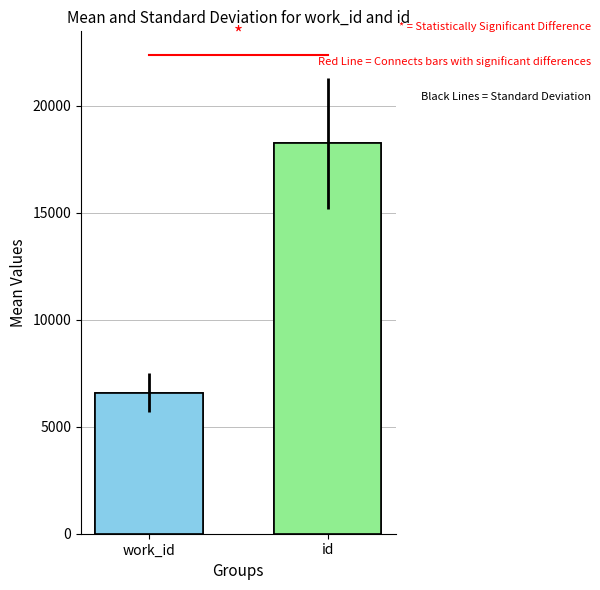

What is the difference between the maximum and minimum values?

11641.7